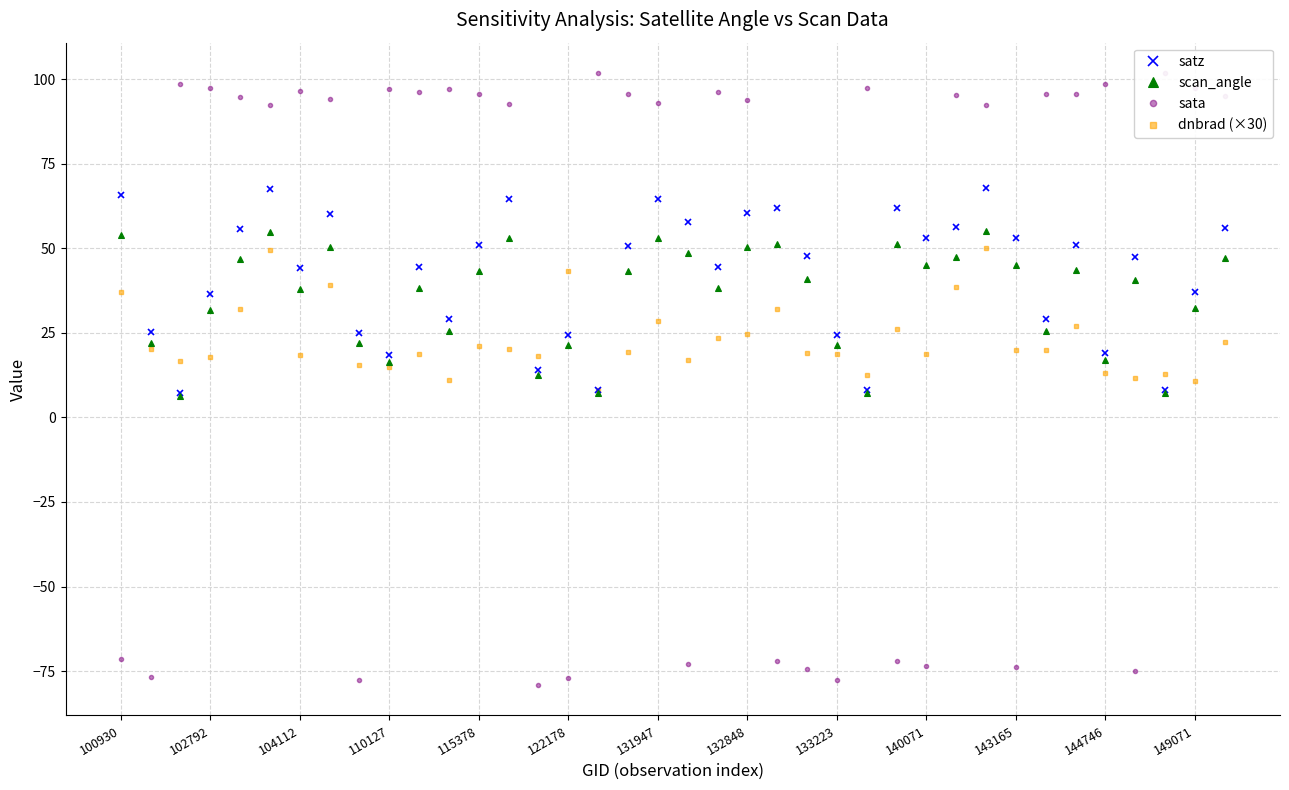

True or false: scan_angle has more than 0 interior local peaks.

True